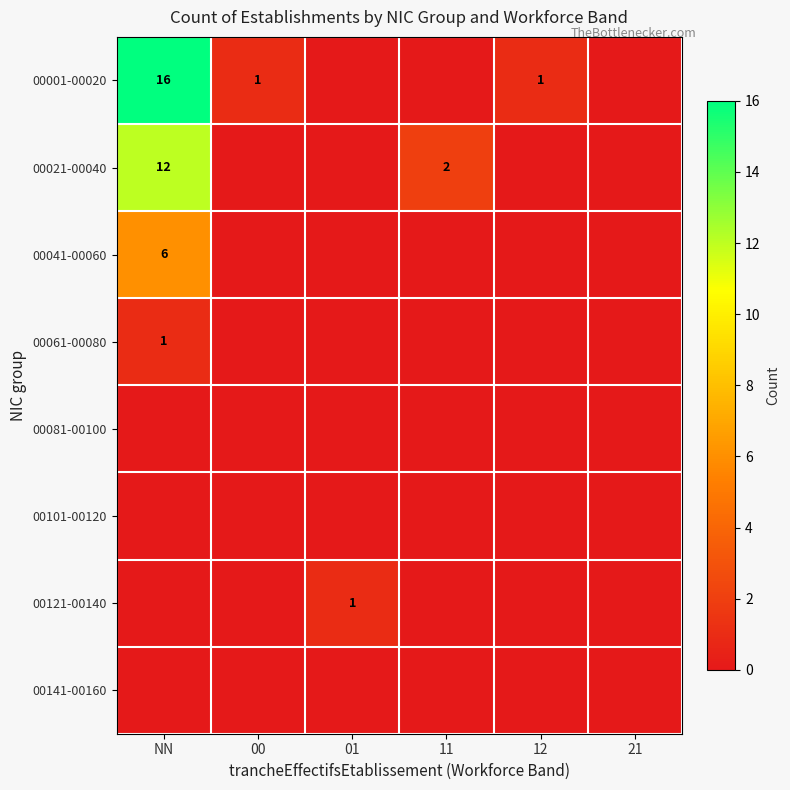

At which category is the sum across all series the highest?

NN